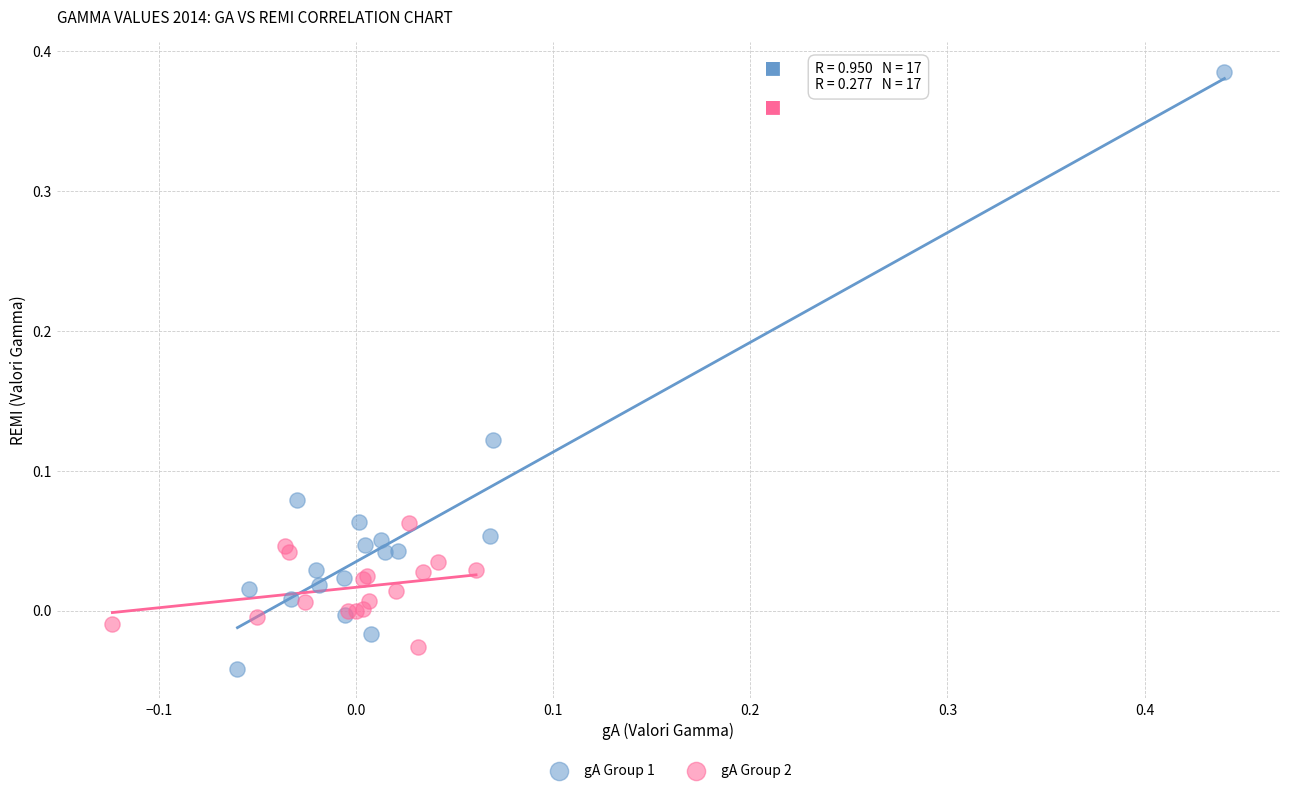

Which series contains the highest Y value?

gA Group 1